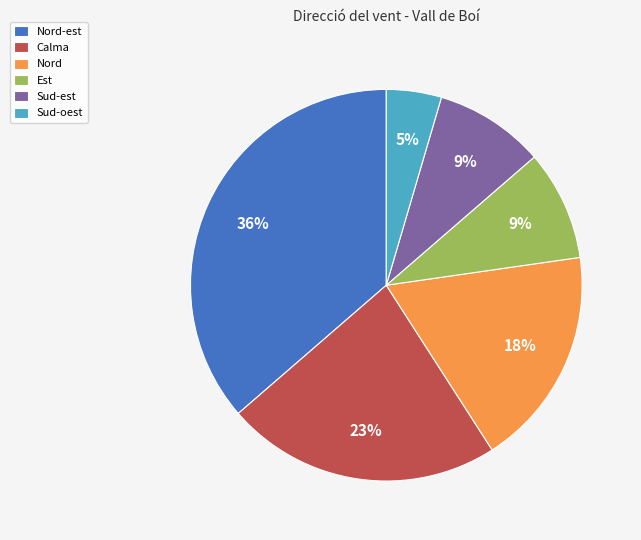

To the nearest percent, what is the average slice percentage?

17%